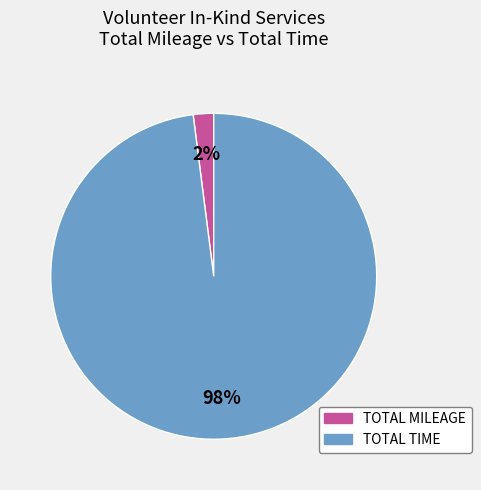

To the nearest percent, what percentage of the pie is TOTAL MILEAGE?

2%